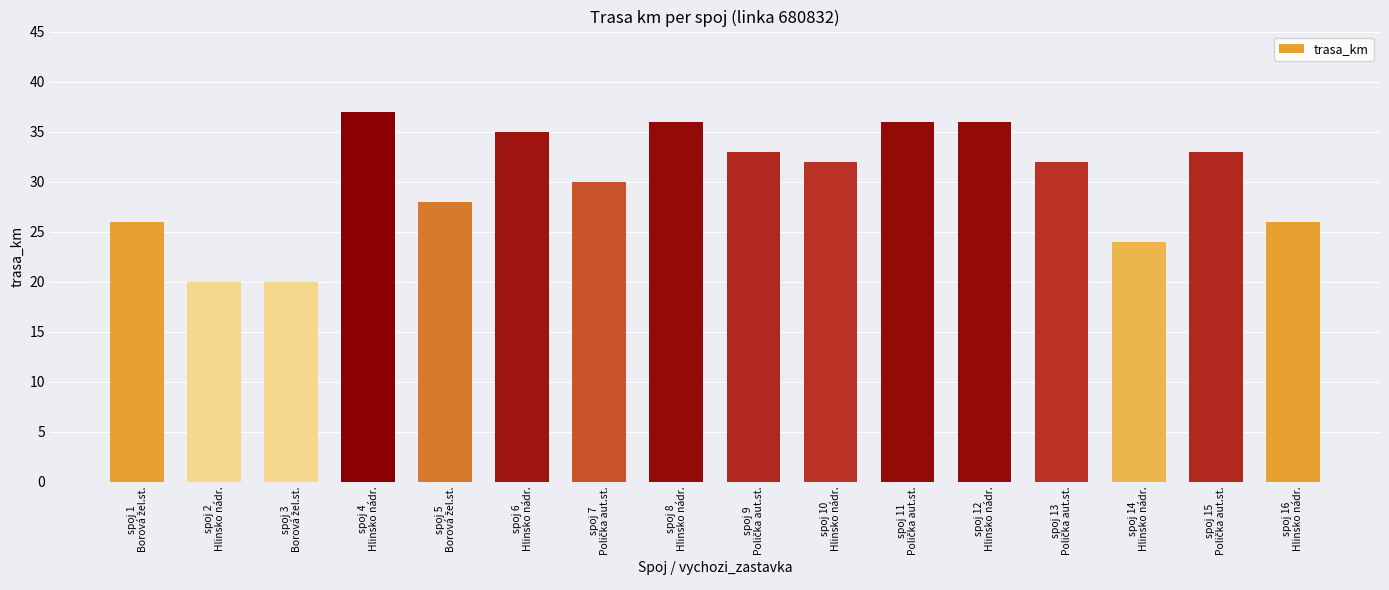

What is the difference between the maximum and minimum values?

17